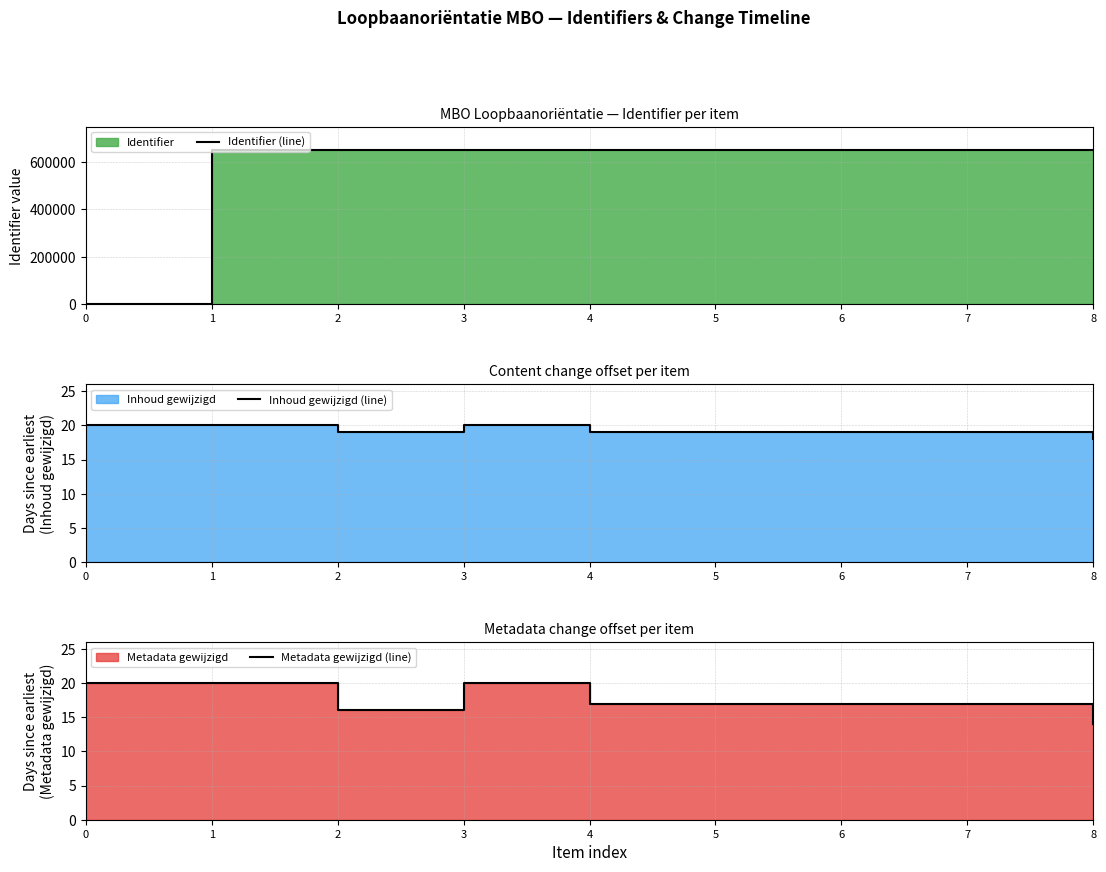

True or false: Identifier (line) and Metadata gewijzigd (line) cross at least once.

True